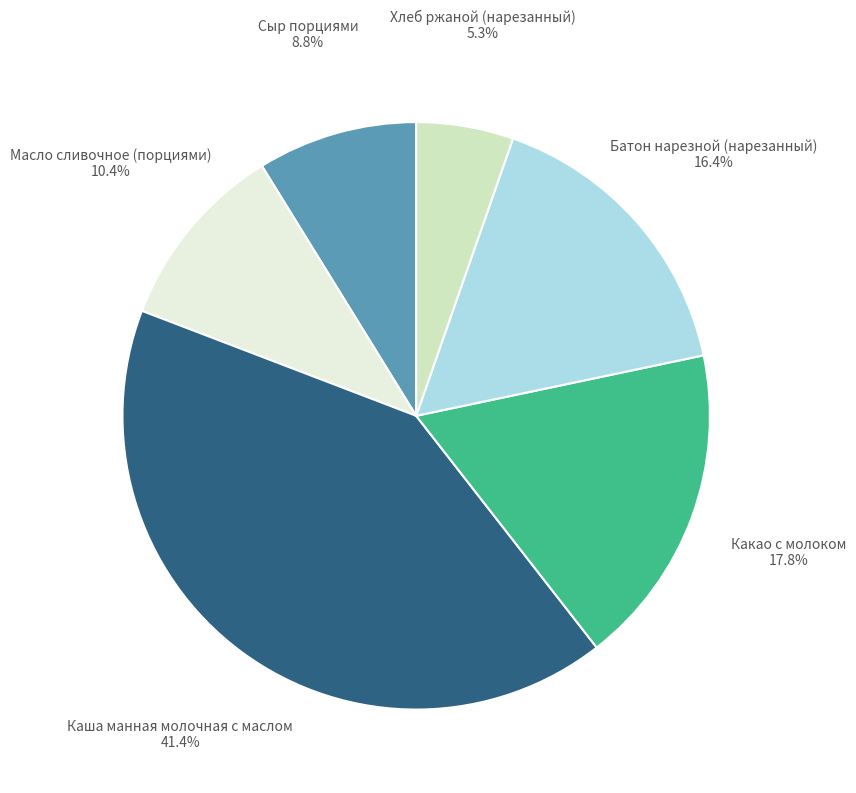

Rank the categories by value from lowest to highest.

Хлеб ржаной (нарезанный), Сыр порциями, Масло сливочное (порциями), Батон нарезной (нарезанный), Какао с молоком, Каша манная молочная с маслом